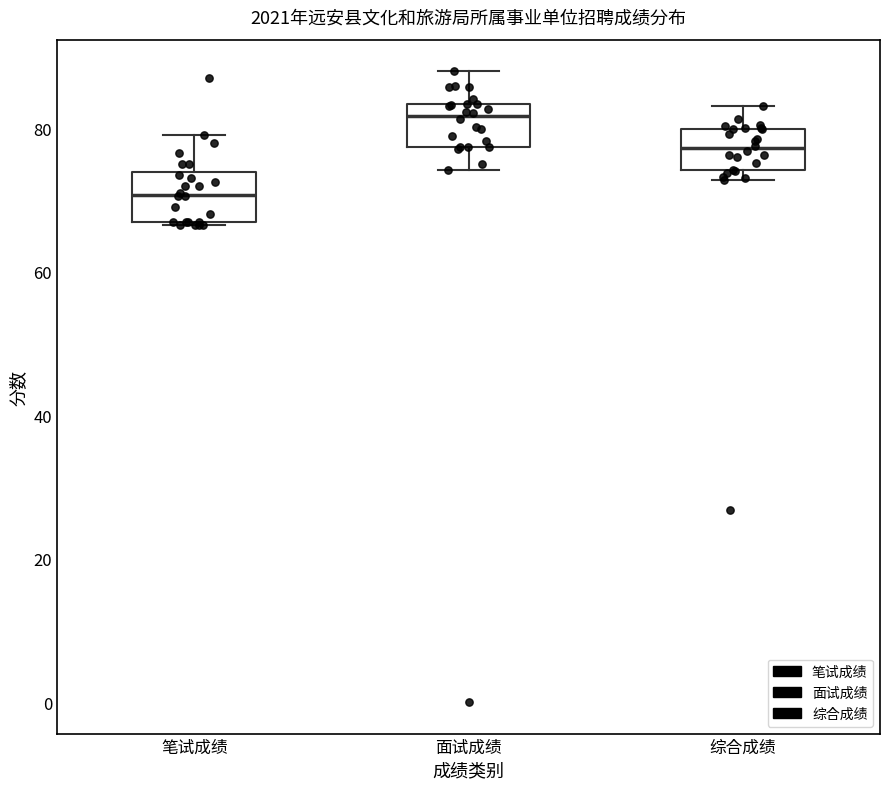

Which box's median line is the lowest?

笔试成绩